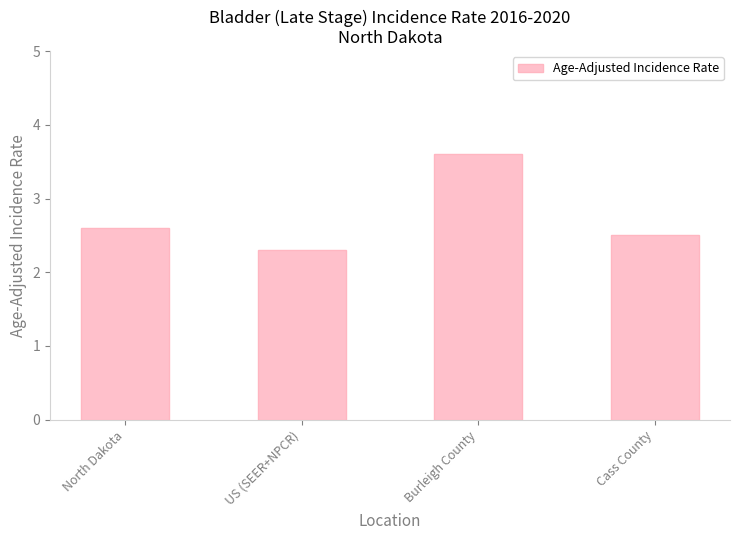

What is the minimum value shown in the chart?

2.3